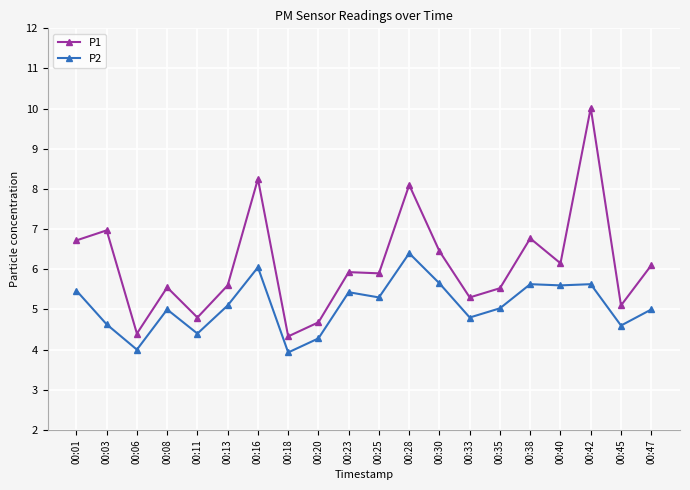

Rank the series by their maximum value, from highest to lowest.

P1, P2